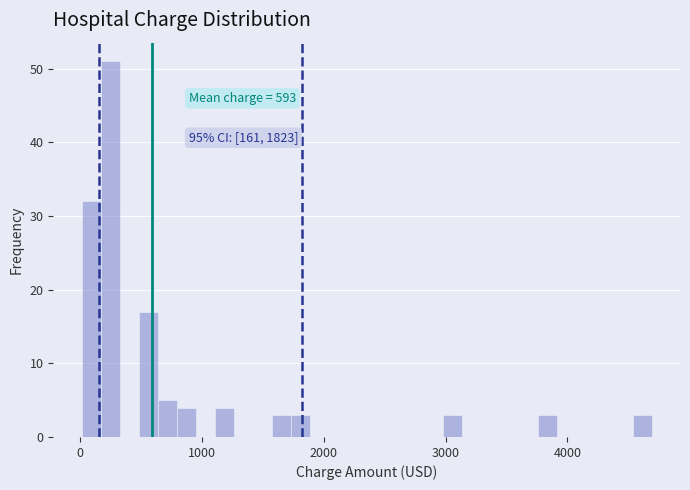

Around what value on the x-axis is the tallest bar? Give the approximate position of its centre, as read against the axis.

300